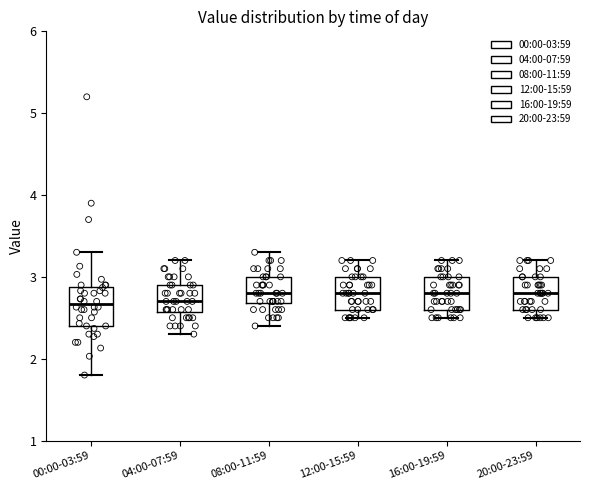

Reading left to right, read every box against the y-axis: the position of its median line, the range the box covers, and the ends of its whiskers. The values are not printed on the chart, so give them approximately, as read against the axis.

00:00-03:59: median 2.7, box 2.4 to 2.9, whiskers 1.8 to 3.3
04:00-07:59: median 2.7, box 2.6 to 2.9, whiskers 2.3 to 3.2
08:00-11:59: median 2.8, box 2.7 to 3.0, whiskers 2.4 to 3.3
12:00-15:59: median 2.8, box 2.6 to 3.0, whiskers 2.5 to 3.2
16:00-19:59: median 2.8, box 2.6 to 3.0, whiskers 2.5 to 3.2
20:00-23:59: median 2.8, box 2.6 to 3.0, whiskers 2.5 to 3.2